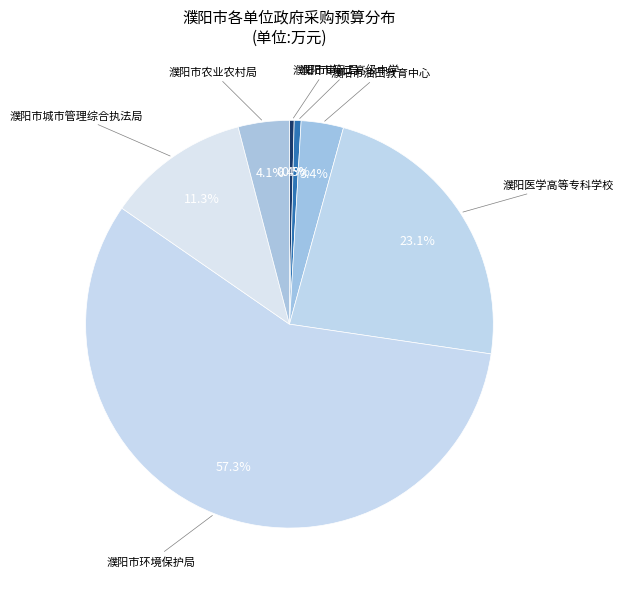

Which category has the biggest portion of the pie?

濮阳市环境保护局